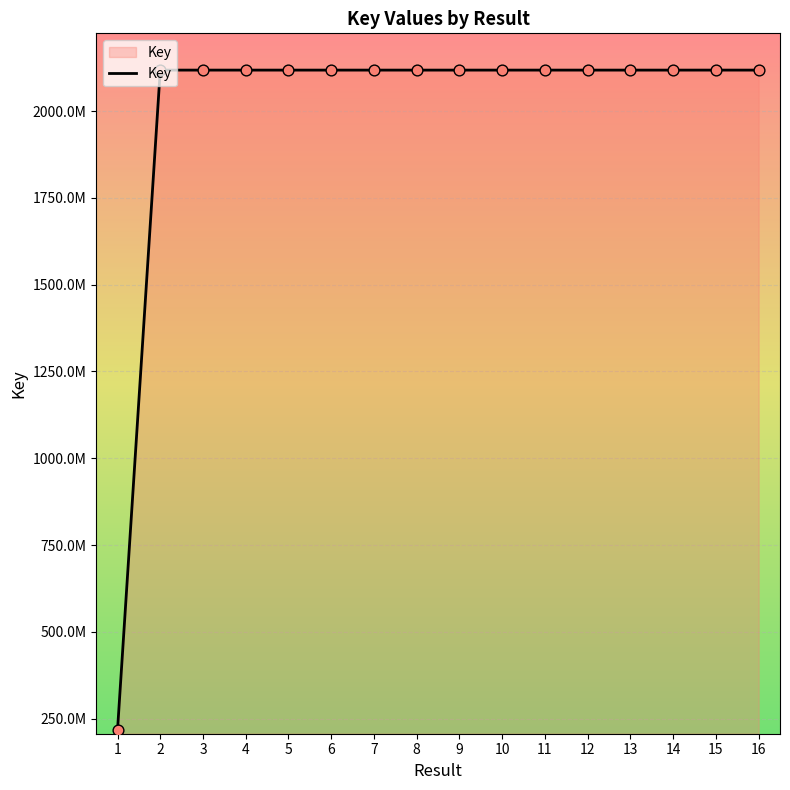

Does the chart have visible grid lines?

Yes